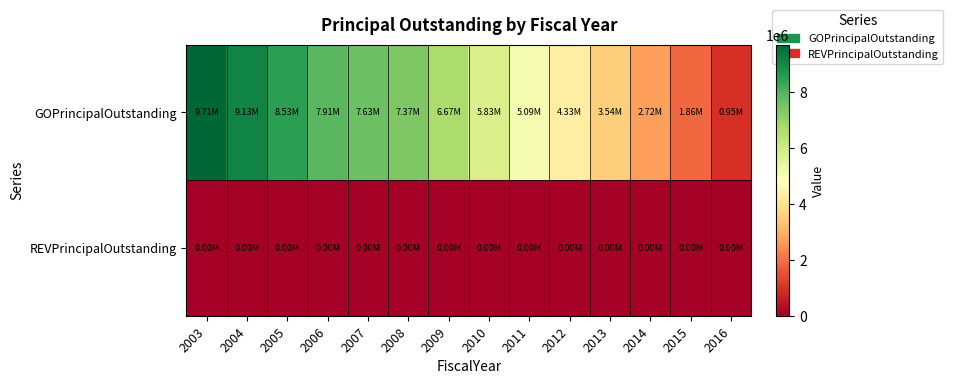

Reading left to right, extract all data points from this chart.

GOPrincipalOutstanding: 2003=9714656.5	2004=9134656.5	2005=8534656.5	2006=7914656.5	2007=7630684.4	2008=7365000.0	2009=6665000.0	2010=5825000.0	2011=5090000.0	2012=4335000.0	2013=3545000.0	2014=2720000.0	2015=1860000.0	2016=955000.0
REVPrincipalOutstanding: 2003=0.0	2004=0.0	2005=0.0	2006=0.0	2007=0.0	2008=0.0	2009=0.0	2010=0.0	2011=0.0	2012=0.0	2013=0.0	2014=0.0	2015=0.0	2016=0.0